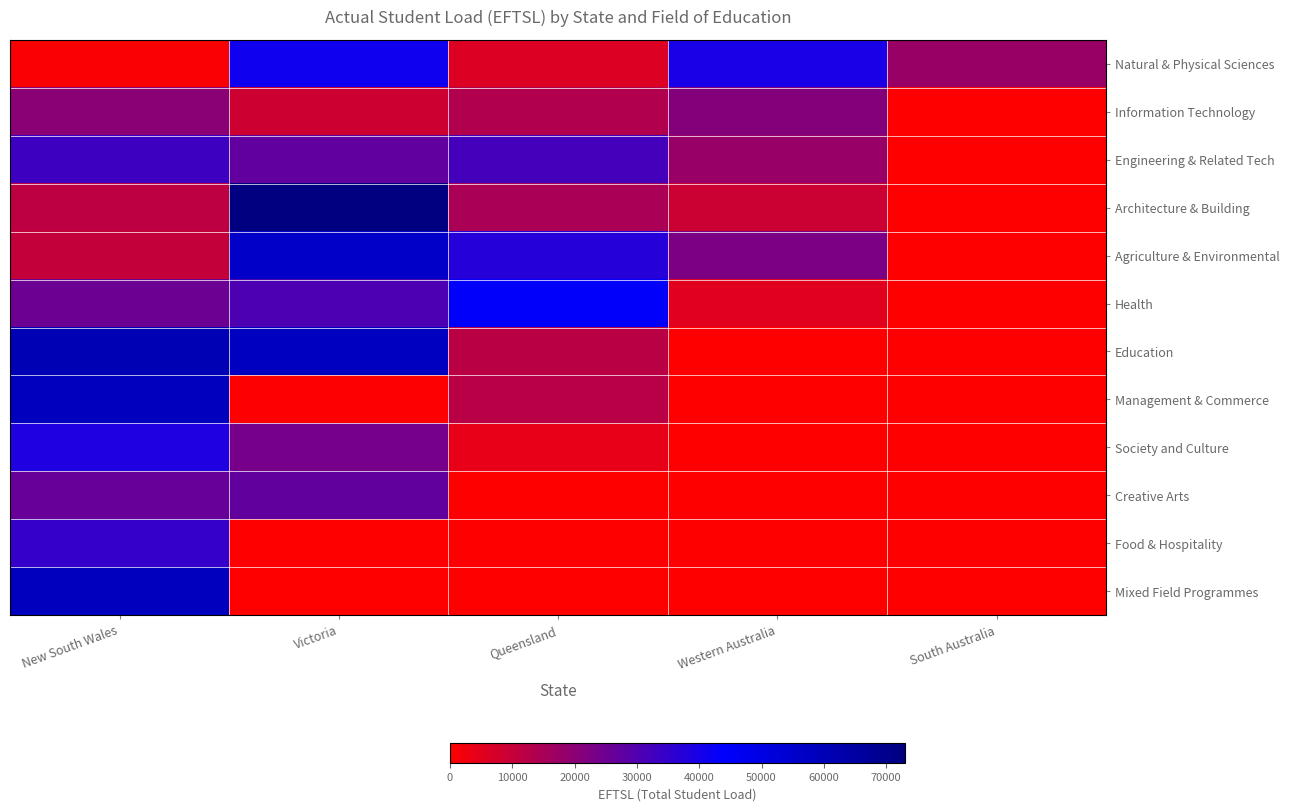

Reading left to right, what are all the values shown in this chart?

Natural & Physical Sciences: New South Wales=709	Victoria=41140	Queensland=6148	Western Australia=39420	South Australia=17520
Information Technology: New South Wales=20002	Victoria=8731	Queensland=13591	Western Australia=21336	South Australia=0
Engineering & Related Tech: New South Wales=33167	Victoria=27292	Queensland=32168	Western Australia=17865	South Australia=0
Architecture & Building: New South Wales=11580	Victoria=73033	Queensland=14653	Western Australia=9082	South Australia=0
Agriculture & Environmental: New South Wales=9996	Victoria=56195	Queensland=37225	Western Australia=22811	South Australia=0
Health: New South Wales=25303	Victoria=30676	Queensland=44739	Western Australia=5203	South Australia=0
Education: New South Wales=61035	Victoria=58075	Queensland=11836	Western Australia=0	South Australia=0
Management & Commerce: New South Wales=59009	Victoria=489	Queensland=12129	Western Australia=0	South Australia=0
Society and Culture: New South Wales=38633	Victoria=23666	Queensland=4211	Western Australia=0	South Australia=0
Creative Arts: New South Wales=26144	Victoria=26929	Queensland=0	Western Australia=0	South Australia=0
Food & Hospitality: New South Wales=34788	Victoria=0	Queensland=0	Western Australia=0	South Australia=0
Mixed Field Programmes: New South Wales=58490	Victoria=0	Queensland=0	Western Australia=0	South Australia=0